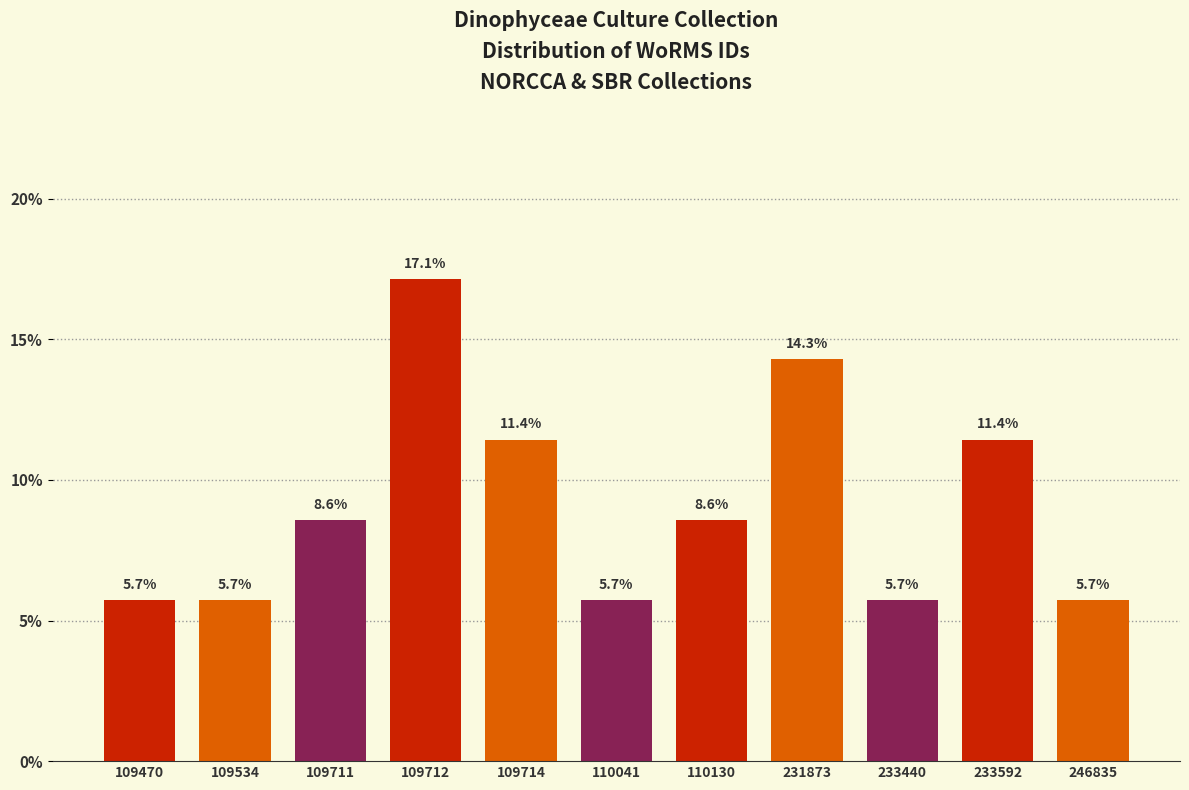

Reading right to left, list all the values displayed in this chart.

5.7	11.4	5.7	14.3	8.6	5.7	11.4	17.1	8.6	5.7	5.7